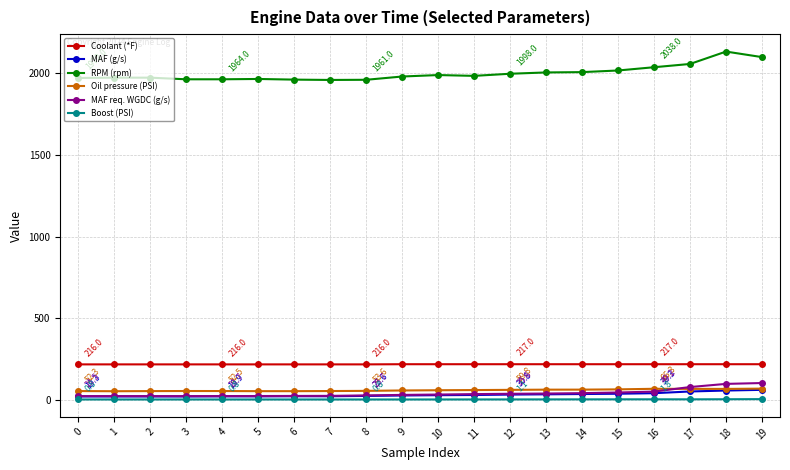

Which series has the widest spread of values?

RPM (rpm)